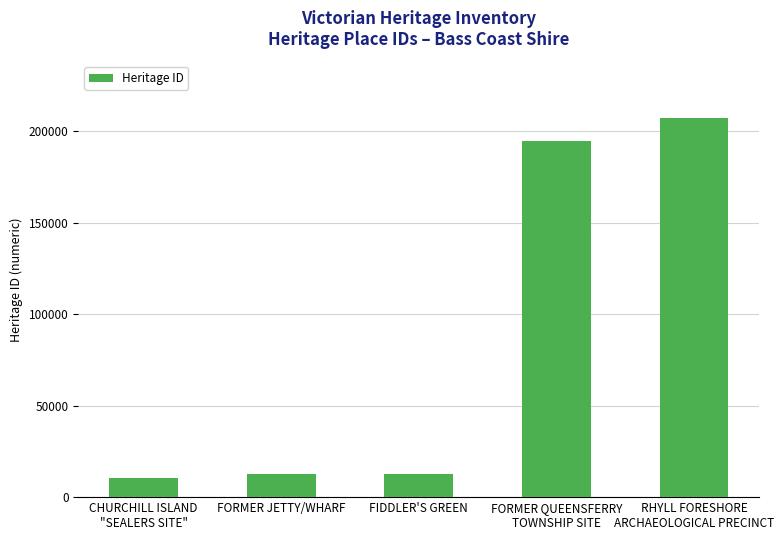

What is the average value?

87427